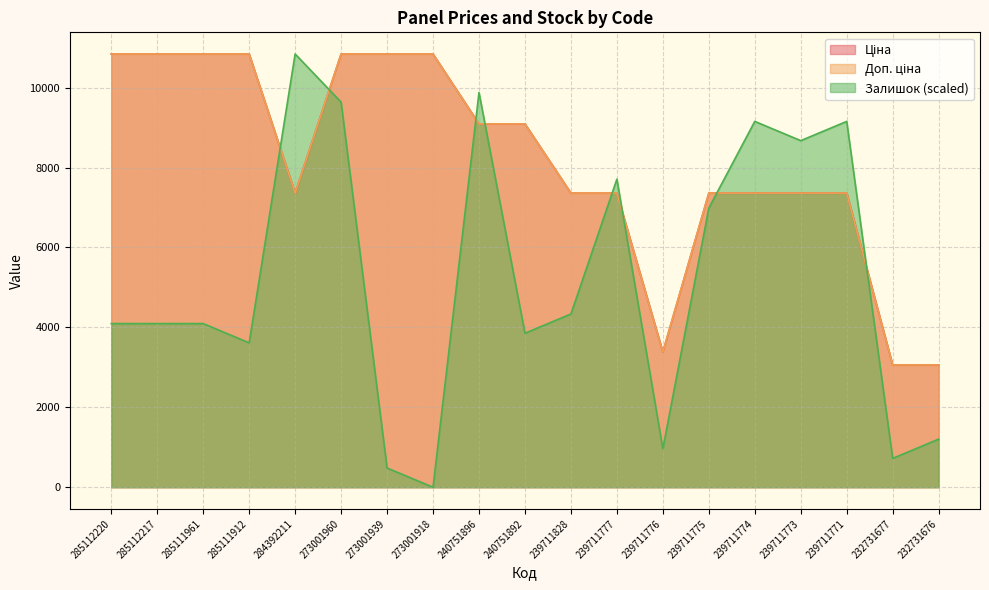

What is the sum of the Ціна values at 240751896 and 232731677?

12151.7